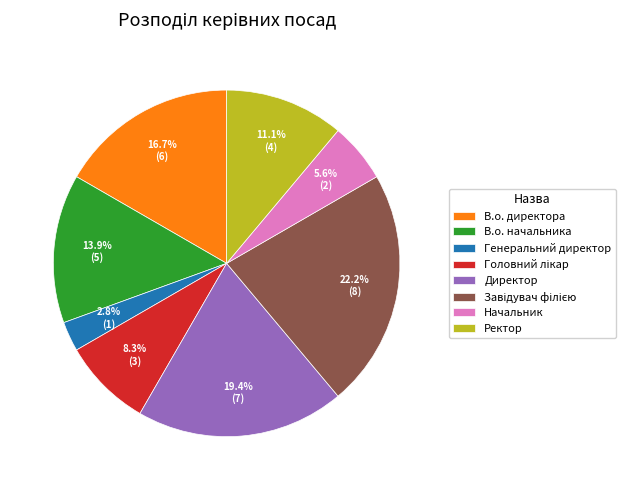

Which slice is the smallest?

Генеральний директор